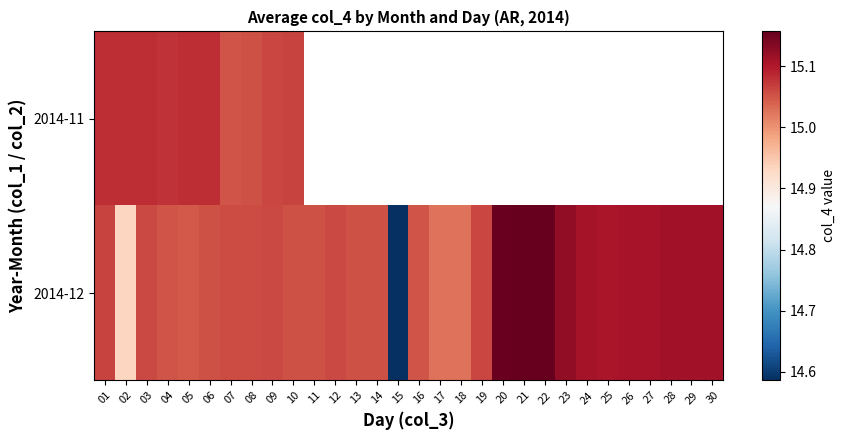

At which category is the sum across all series the highest?

01